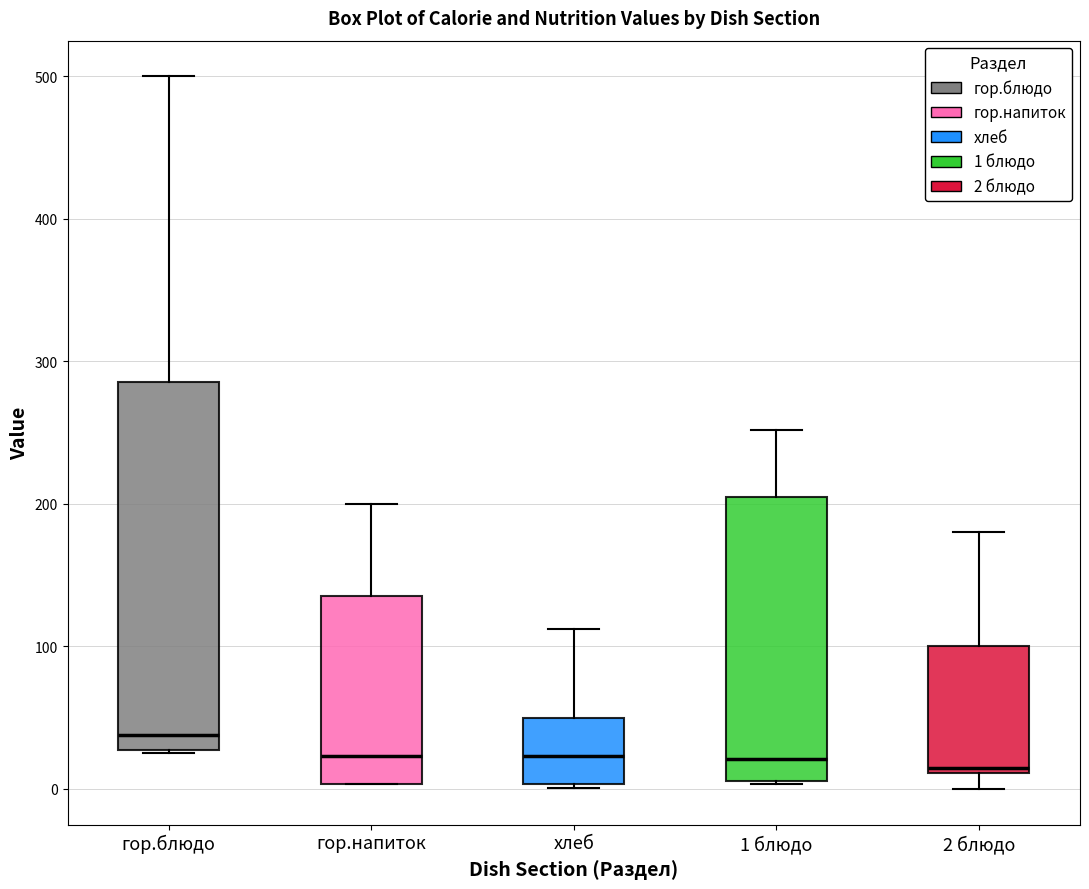

Which box has the highest median line?

гор.блюдо